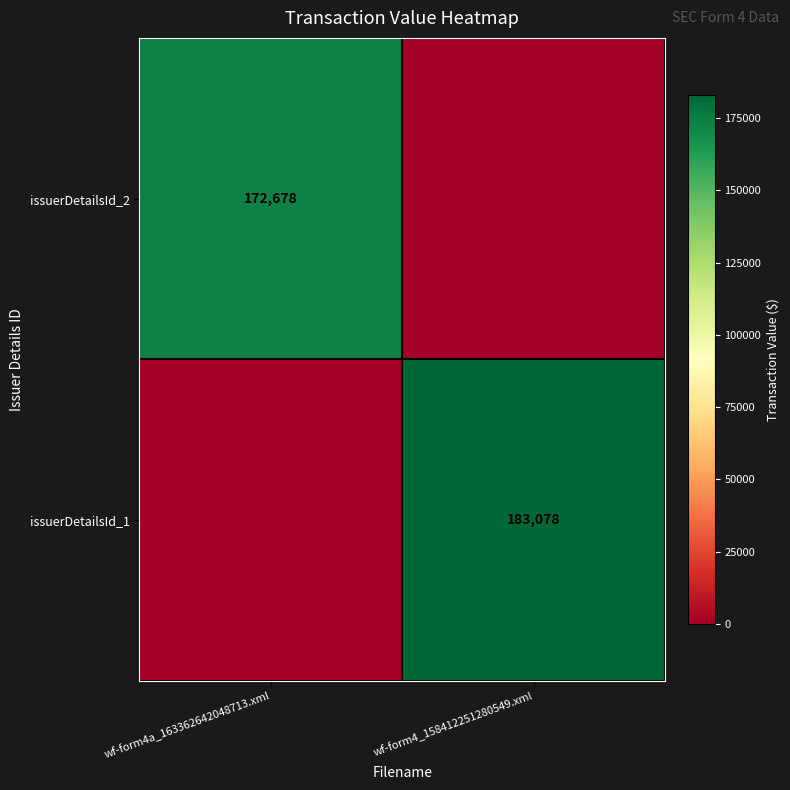

The issuerDetailsId_2 series shows 263538 at wf-form4a_163362642048713.xml. True or false?

False